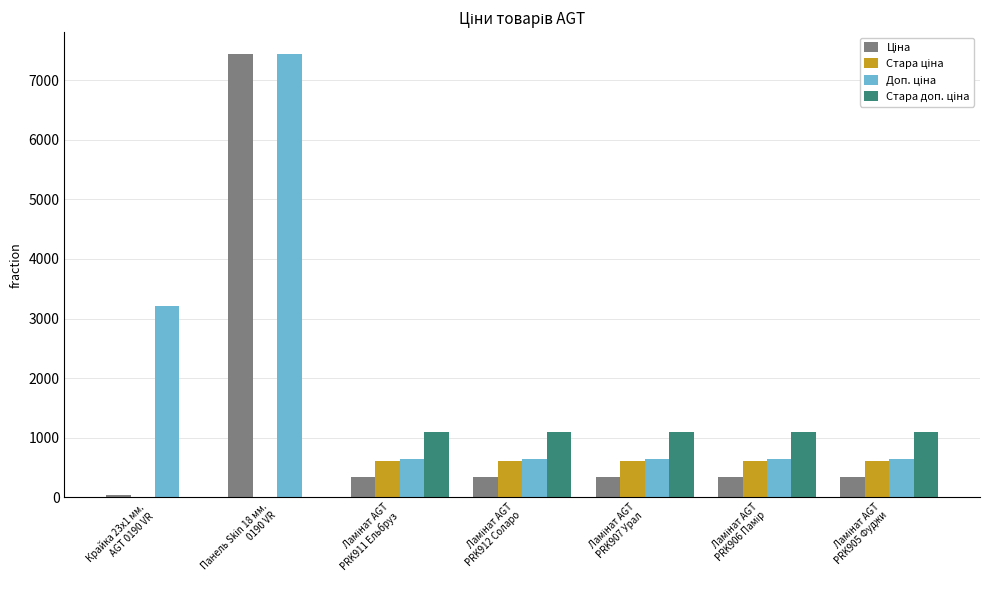

What is the greatest value displayed?

7436.2